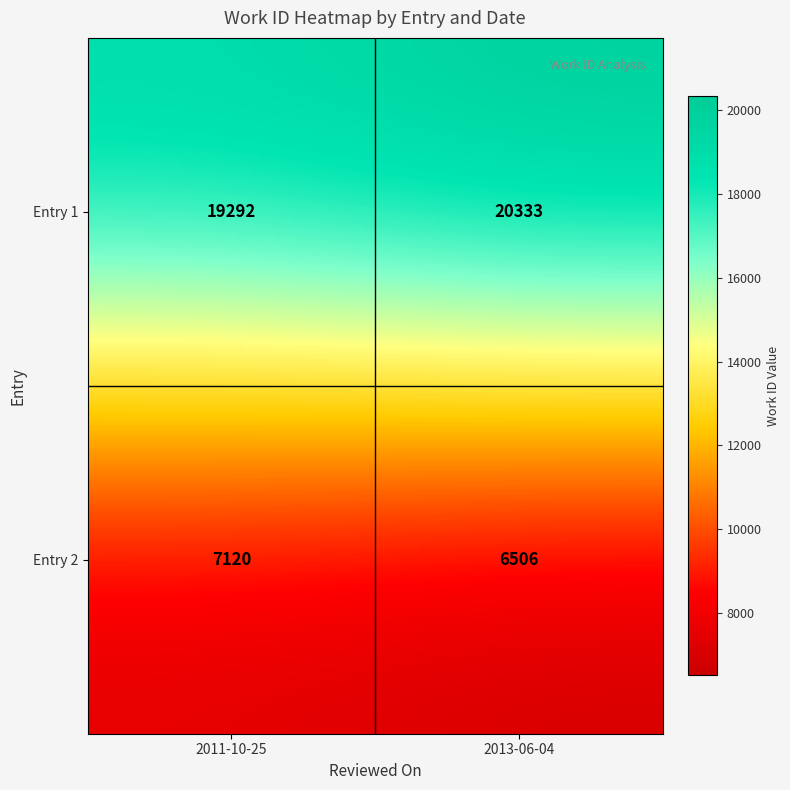

List the series in order of their peak value, highest first.

Entry 1, Entry 2